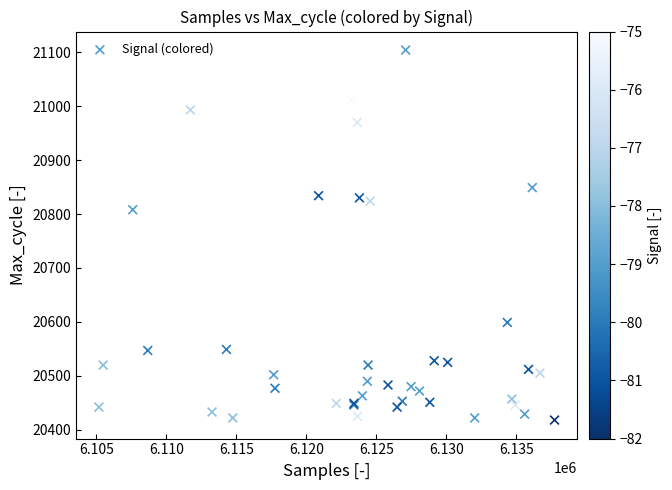

What Y value in the scatter plot is closest to 20761?

20808